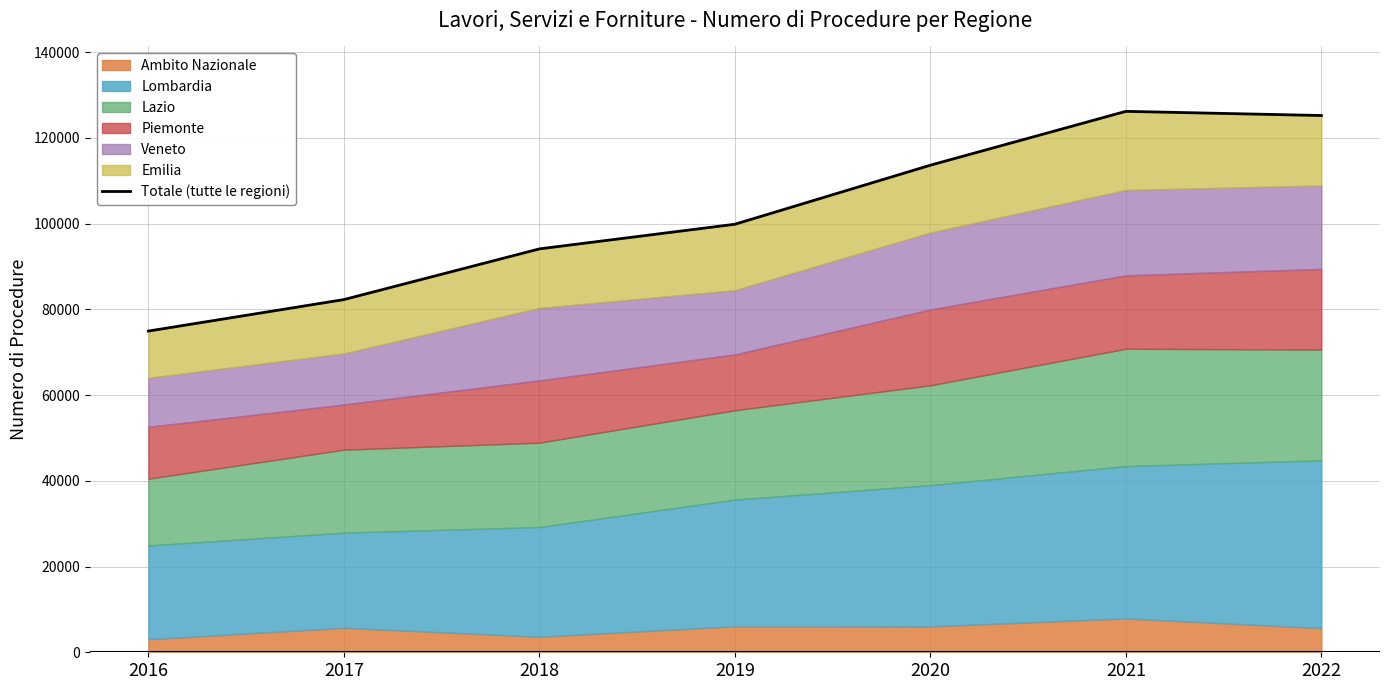

What is the sum of the values at 2022 and 2019?

225031